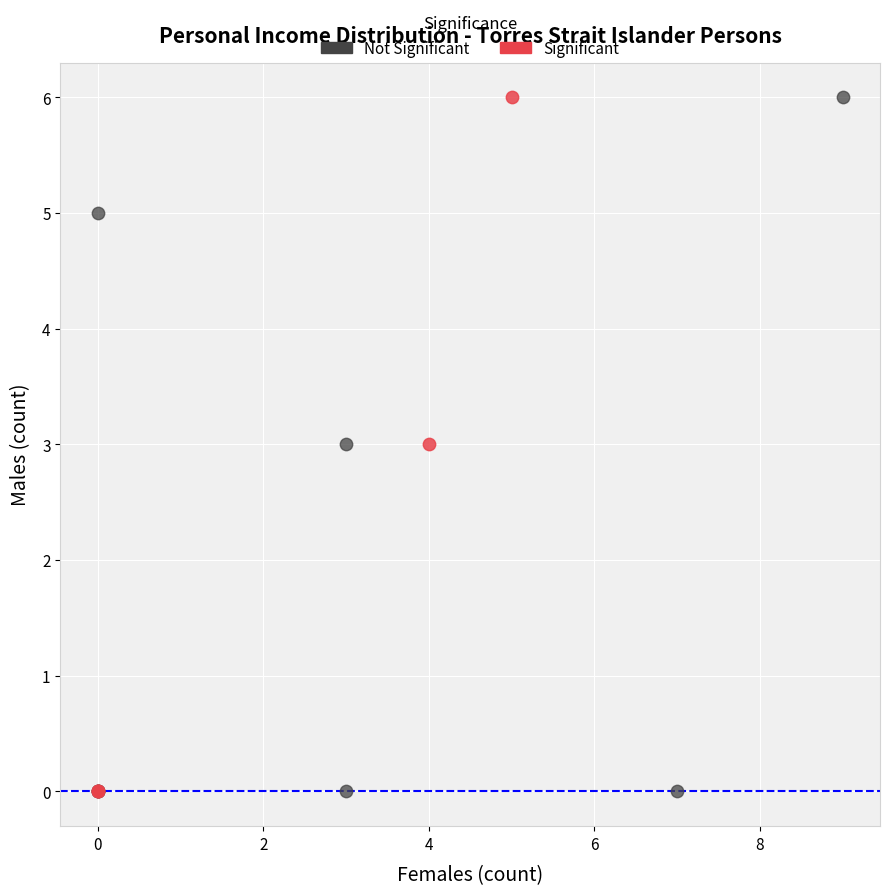

What are all the series names shown in the legend?

Not Significant, Significant